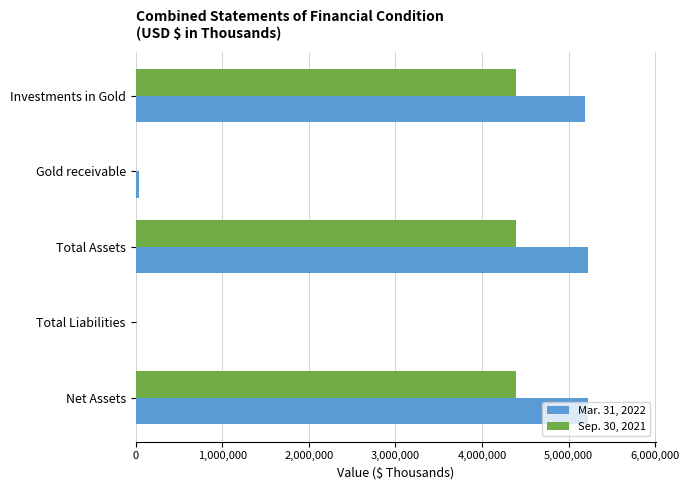

The Mar. 31, 2022 series shows 5222555 at Net Assets. True or false?

True